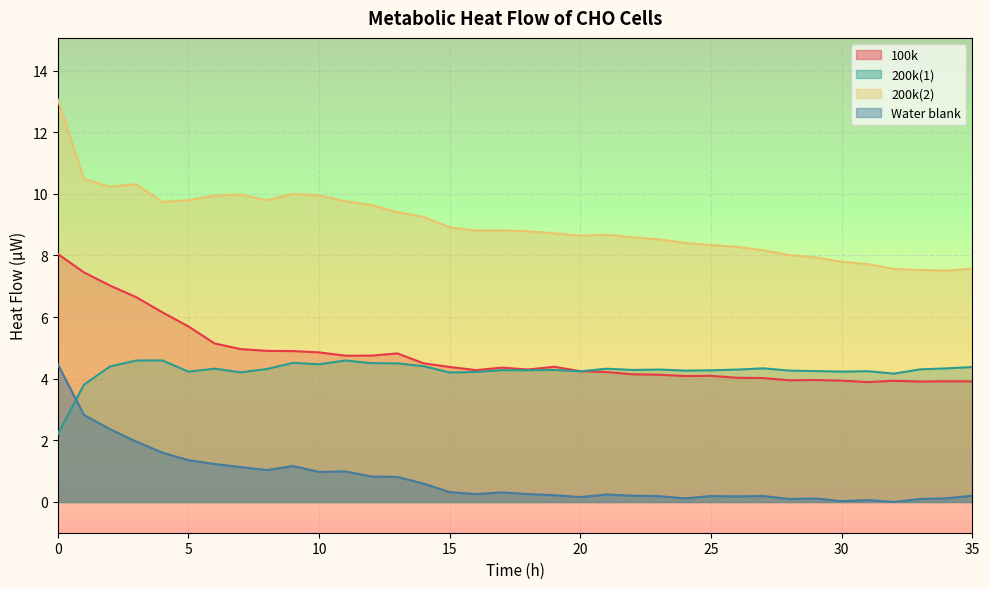

Reading left to right, list all the values displayed in this chart.

100k: 0=8.0	1=7.5	2=7.0	3=6.6	4=6.2	5=5.7	6=5.1	7=5.0	8=4.9	9=4.9	10=4.9	11=4.7	12=4.7	13=4.8	14=4.5	15=4.4	16=4.3	17=4.4	18=4.3	19=4.4	20=4.2	21=4.2	22=4.1	23=4.1	24=4.1	25=4.1	26=4.0	27=4.0	28=3.9	29=4.0	30=3.9	31=3.9	32=3.9	33=3.9	34=3.9	35=3.9
200k(1): 0=2.2	1=3.8	2=4.4	3=4.6	4=4.6	5=4.2	6=4.3	7=4.2	8=4.3	9=4.5	10=4.5	11=4.6	12=4.5	13=4.5	14=4.4	15=4.2	16=4.2	17=4.3	18=4.3	19=4.3	20=4.2	21=4.3	22=4.3	23=4.3	24=4.3	25=4.3	26=4.3	27=4.3	28=4.3	29=4.2	30=4.2	31=4.2	32=4.2	33=4.3	34=4.3	35=4.4
200k(2): 0=13.1	1=10.5	2=10.2	3=10.3	4=9.7	5=9.8	6=9.9	7=10.0	8=9.8	9=10.0	10=9.9	11=9.8	12=9.6	13=9.4	14=9.2	15=8.9	16=8.8	17=8.8	18=8.8	19=8.7	20=8.6	21=8.7	22=8.6	23=8.5	24=8.4	25=8.3	26=8.3	27=8.2	28=8.0	29=7.9	30=7.8	31=7.7	32=7.6	33=7.5	34=7.5	35=7.6
Water blank: 0=4.5	1=2.8	2=2.4	3=2.0	4=1.6	5=1.4	6=1.2	7=1.1	8=1.0	9=1.2	10=1.0	11=1.0	12=0.8	13=0.8	14=0.6	15=0.3	16=0.3	17=0.3	18=0.3	19=0.2	20=0.2	21=0.2	22=0.2	23=0.2	24=0.1	25=0.2	26=0.2	27=0.2	28=0.1	29=0.1	30=0.0	31=0.1	32=0.0	33=0.1	34=0.1	35=0.2